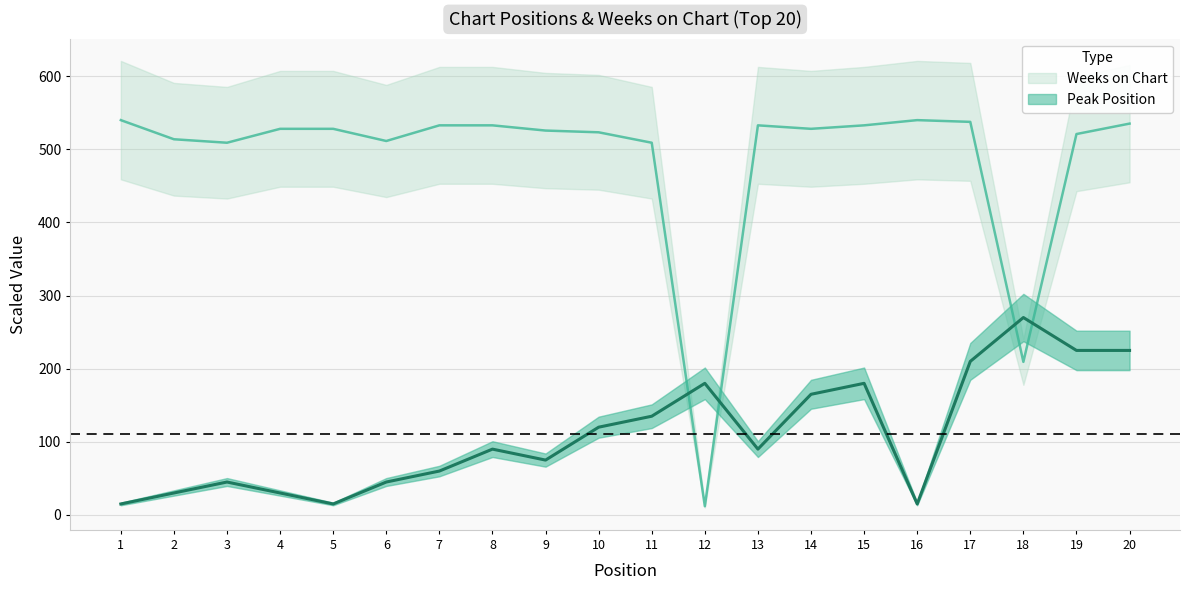

Does the chart have visible grid lines?

Yes